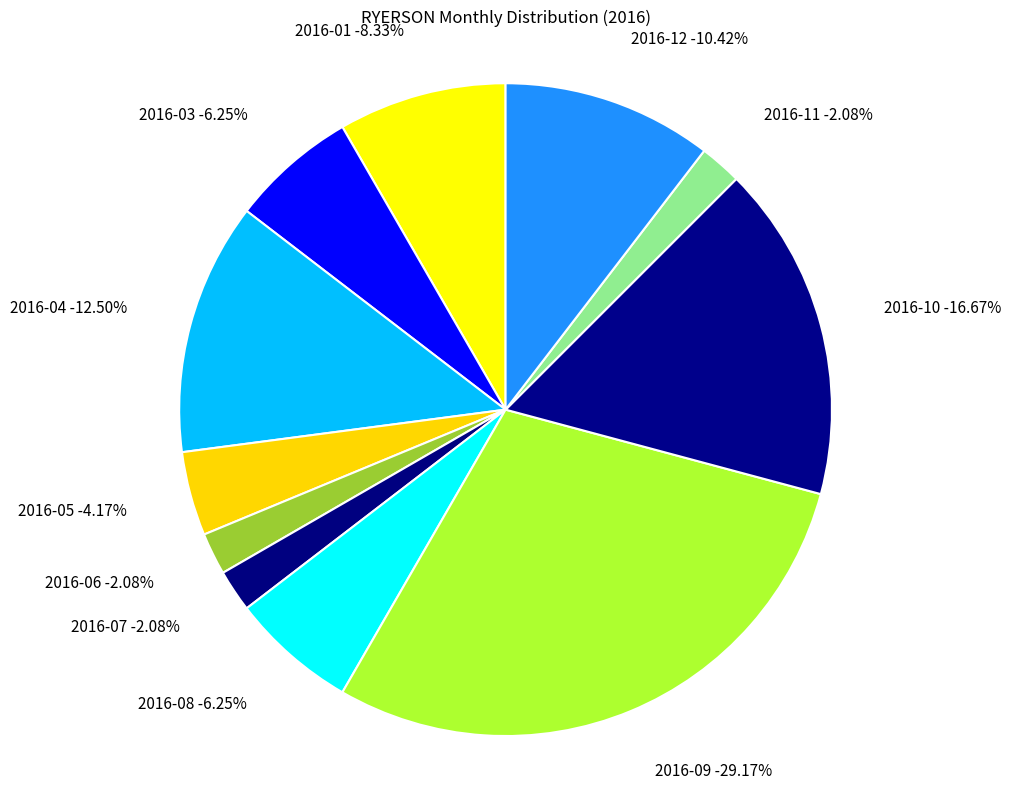

Rank the categories by value from highest to lowest.

2016-09, 2016-10, 2016-04, 2016-12, 2016-01, 2016-03, 2016-08, 2016-05, 2016-06, 2016-07, 2016-11, 2016-02